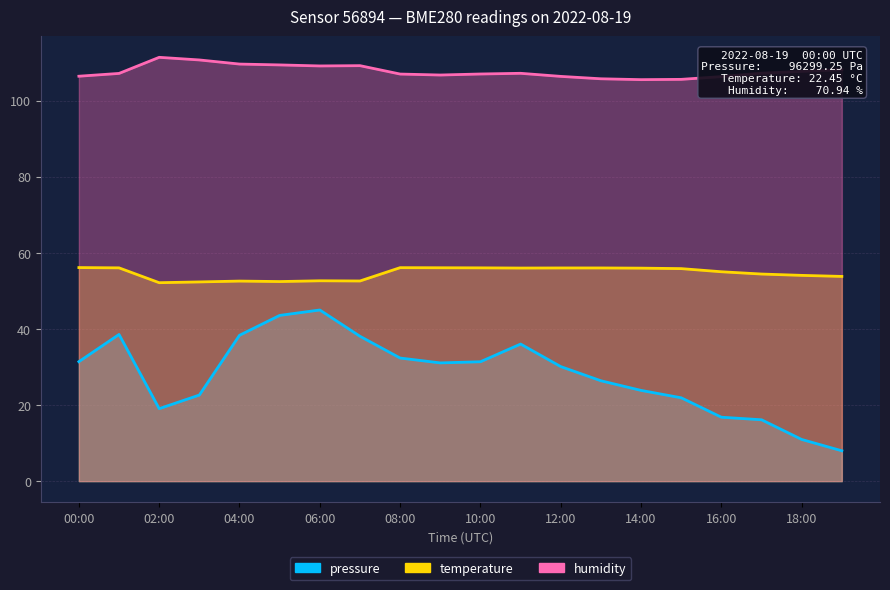

What is the sum of all pressure values?

561.5